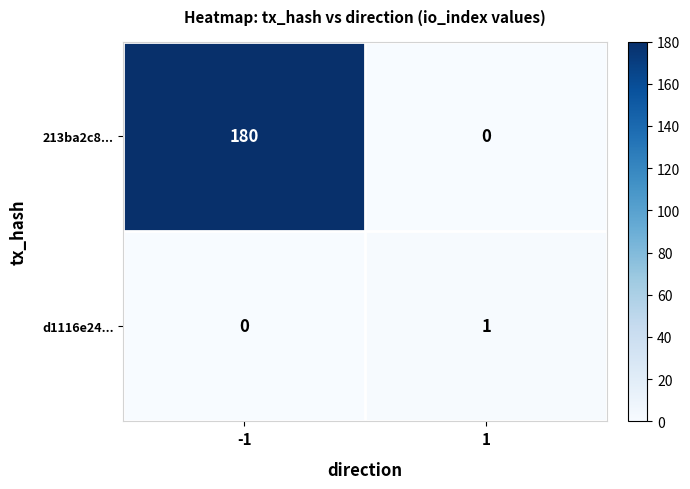

Is it true that d1116e24... equals -1 at -1?

False